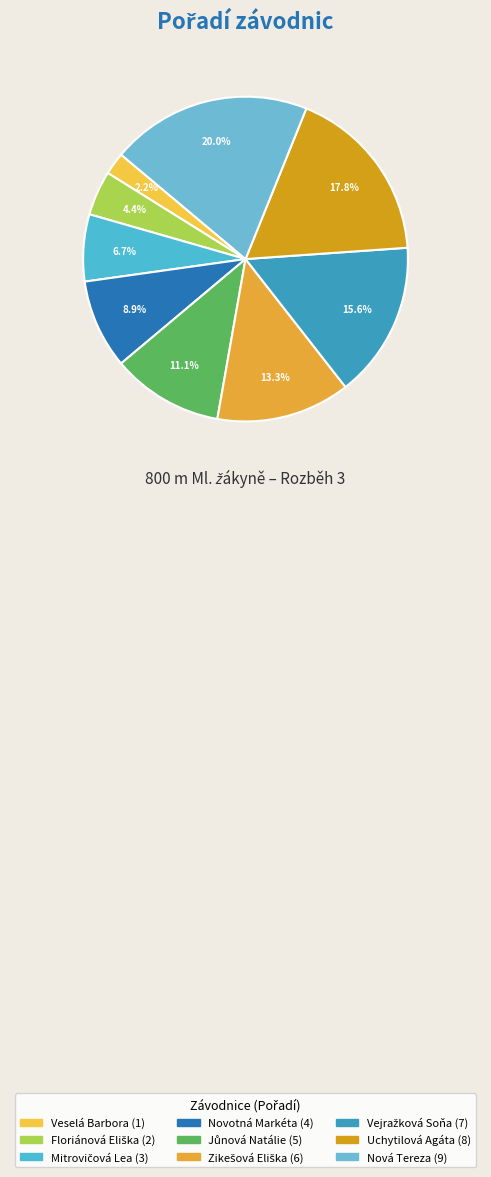

Combined, do Vejražková Soňa and Novotná Markéta account for over 50%?

No